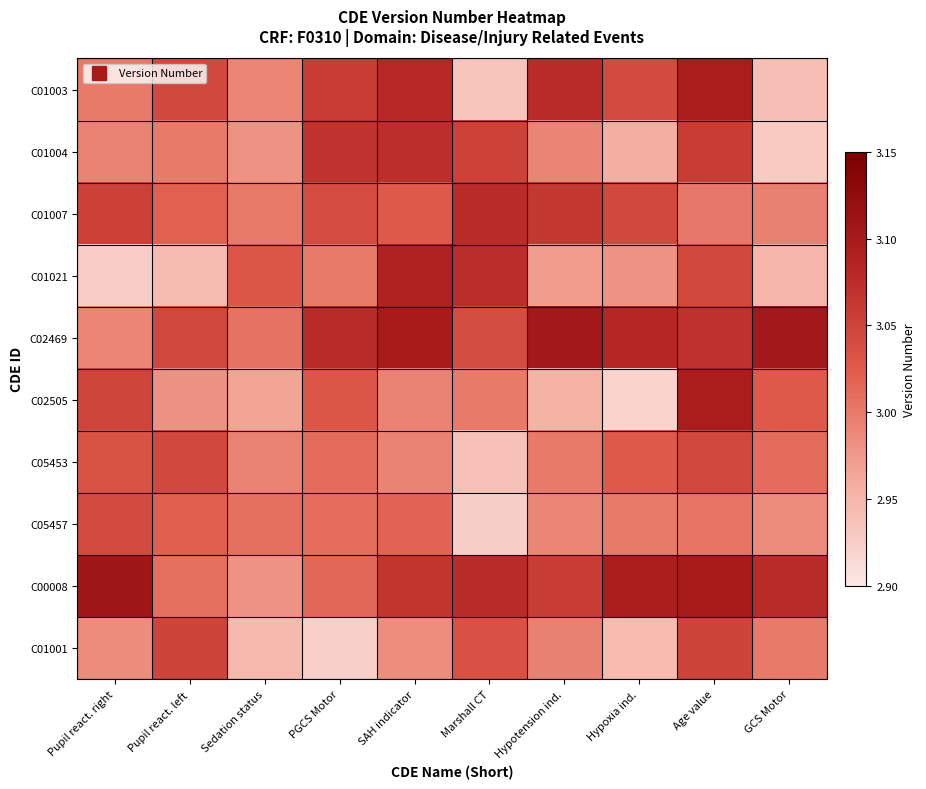

Which category has the highest value across all series?

Pupil react. right